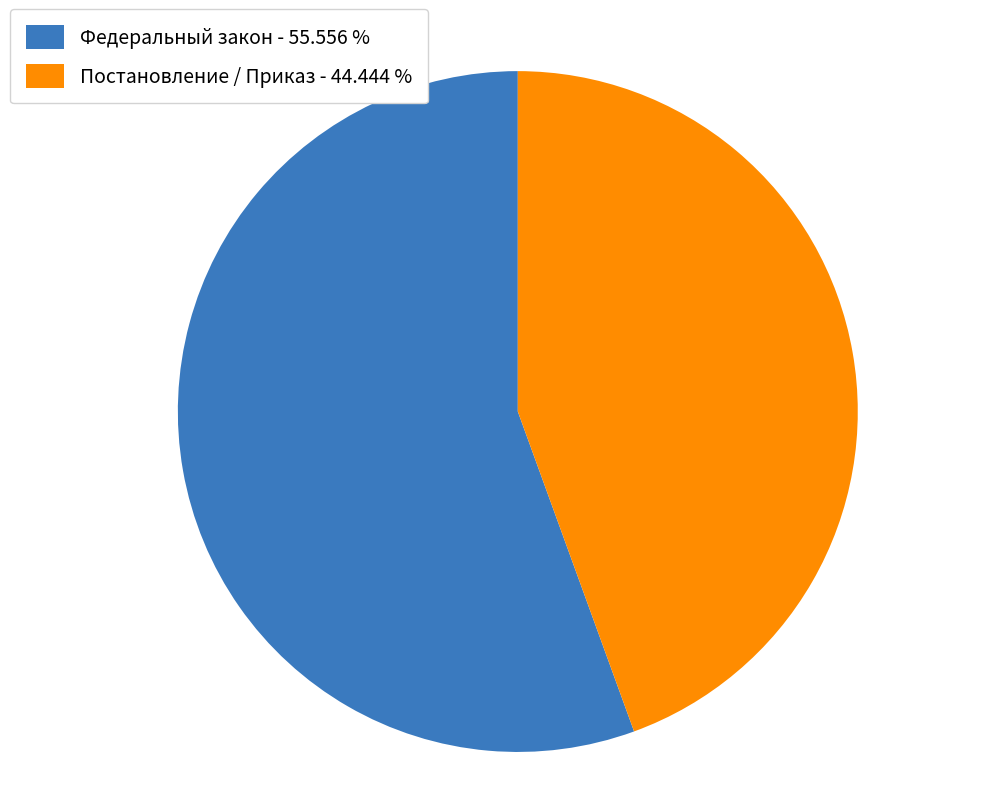

Is there any slice that represents more than half of the pie?

Yes